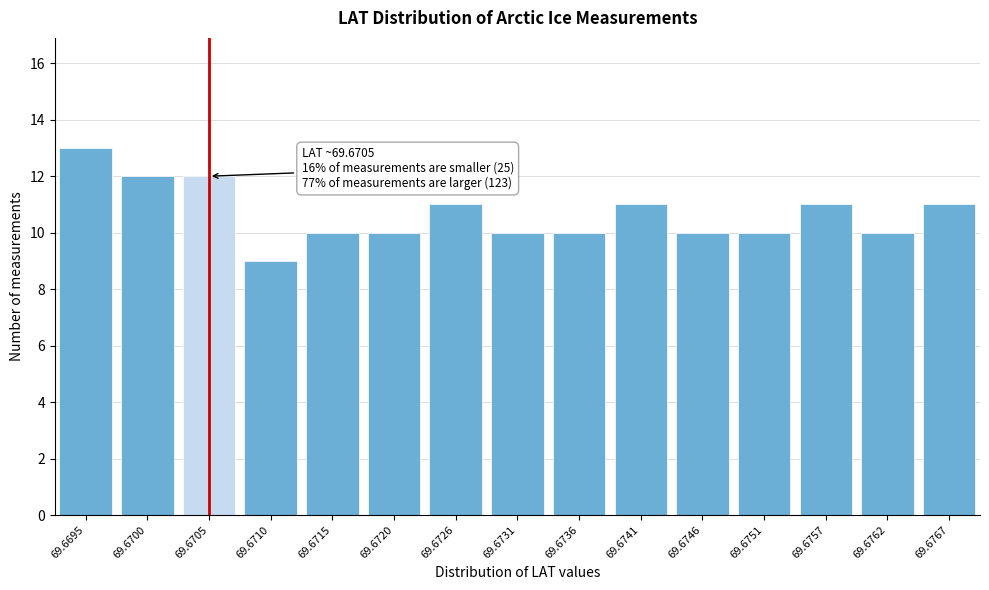

Reading right to left, extract all data points from this chart.

11	10	11	10	10	11	10	10	11	10	10	9	12	12	13